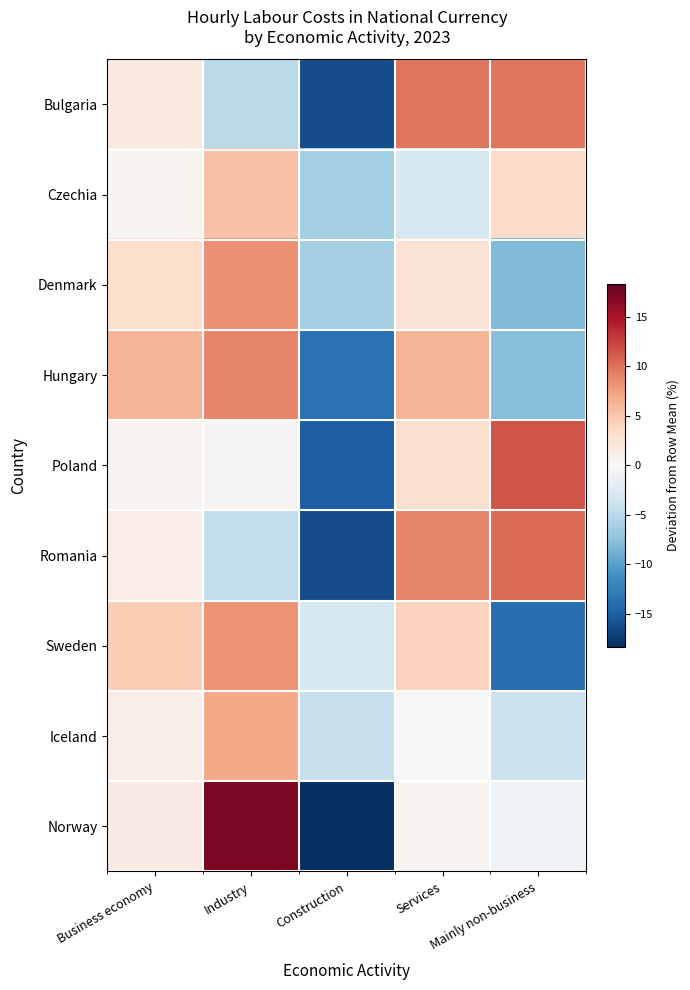

Which label corresponds to the largest value in the chart?

Industry